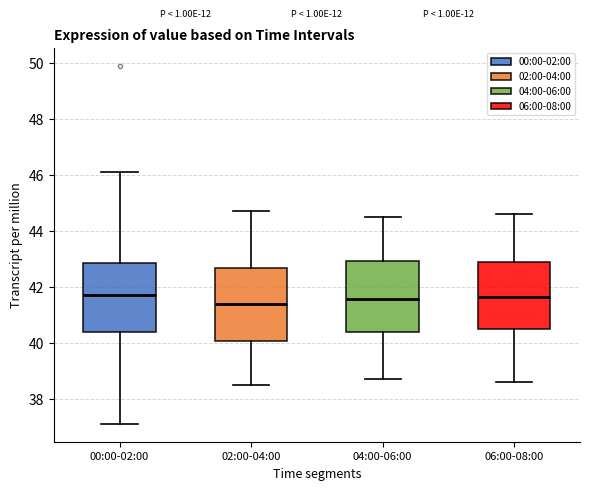

Where does the upper whisker of the box for 04:00-06:00 end on the y-axis? The values are not printed on the chart, so give them approximately, as read against the axis.

44.6